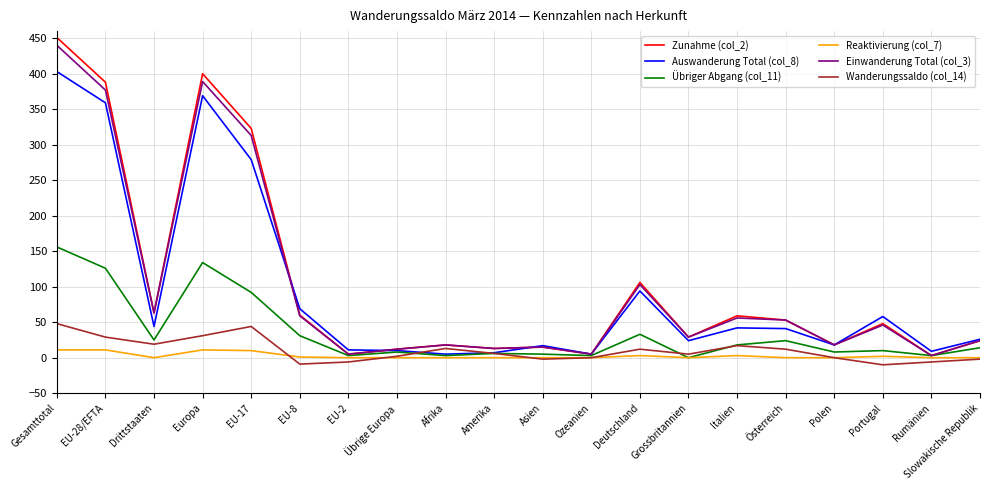

The Einwanderung Total (col_3) series shows 18 at Polen. True or false?

True